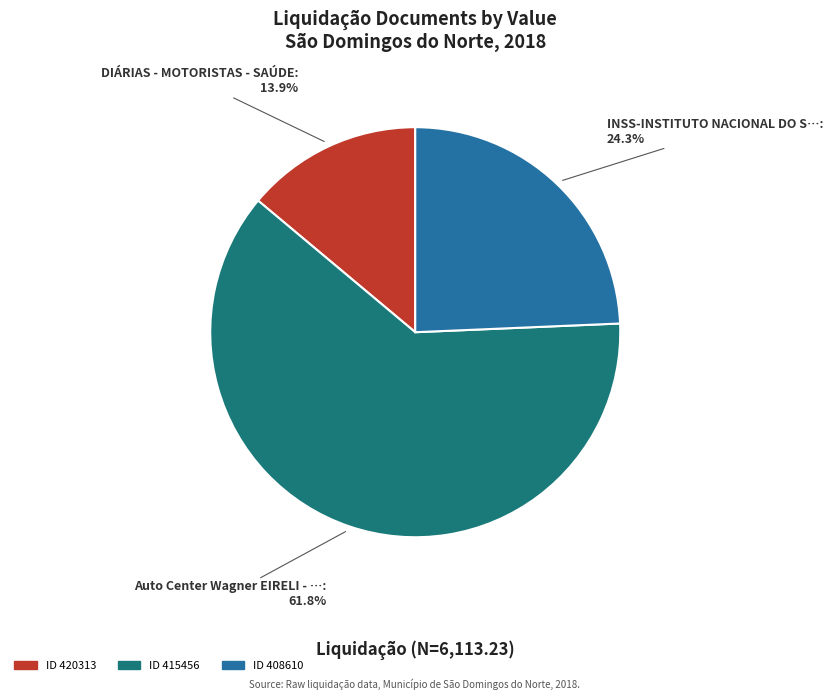

Is there a majority slice in this chart?

Yes